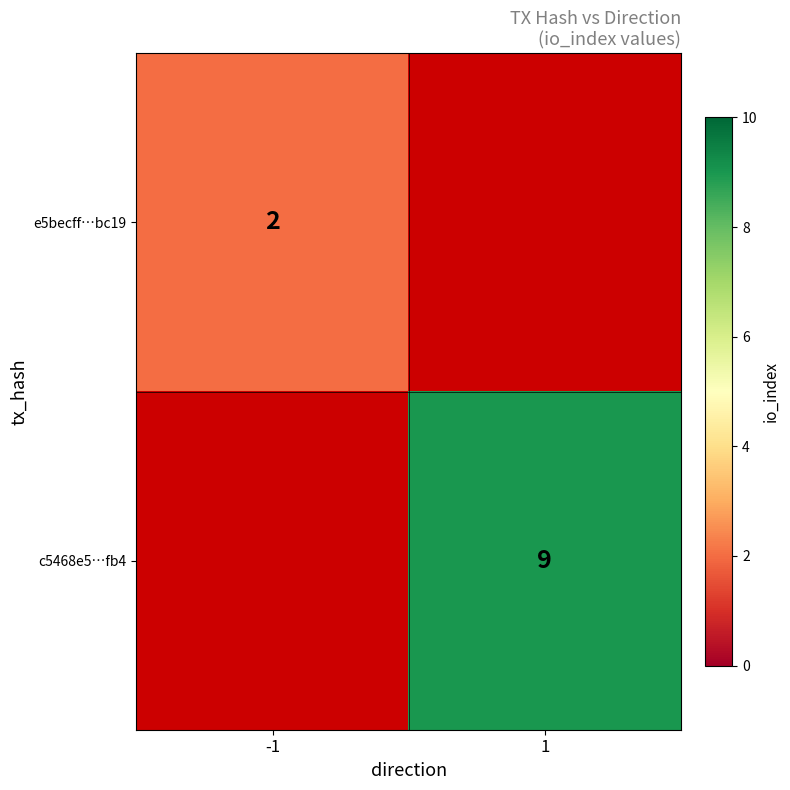

How many distinct data groups are displayed?

2